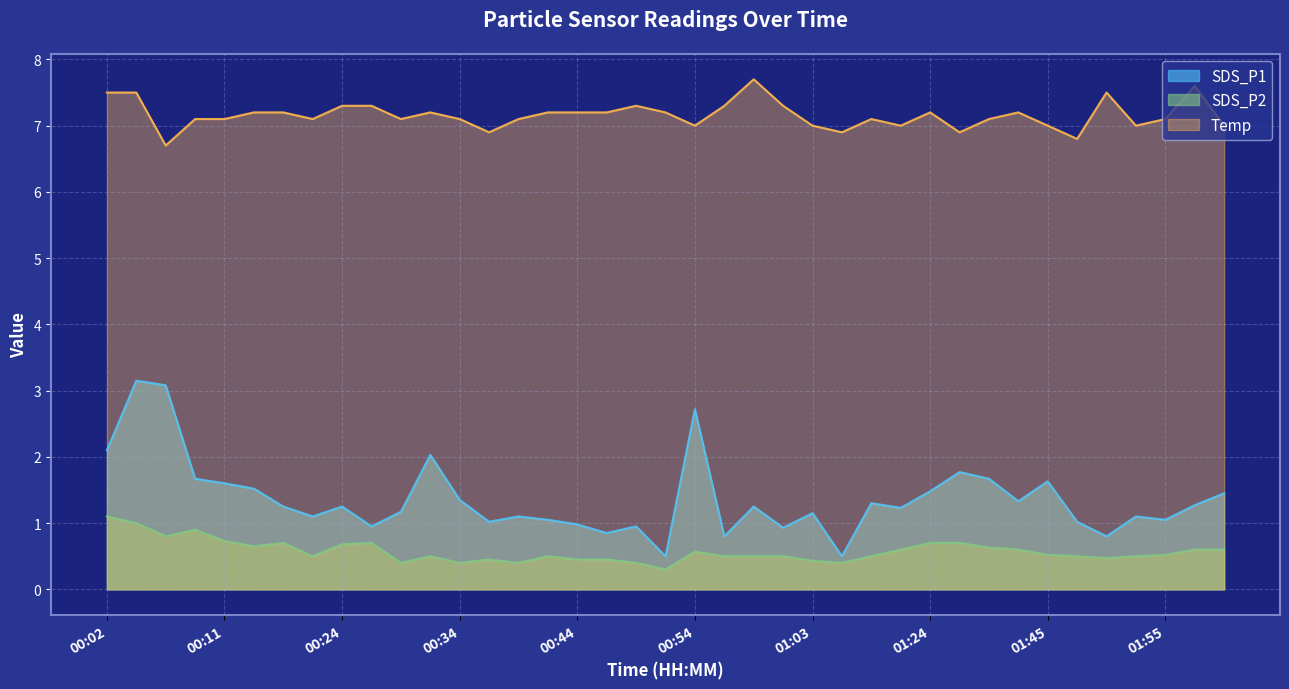

Count the SDS_P2 values in the range 0 to 1.

38